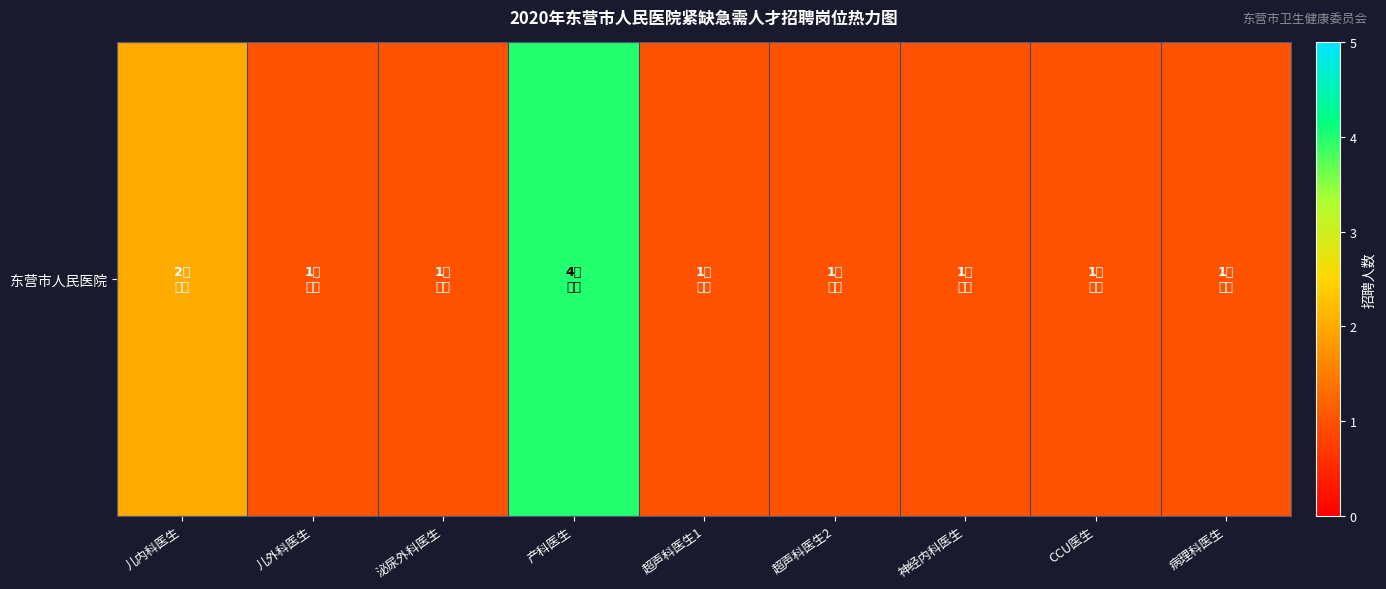

What is the greatest value displayed?

4